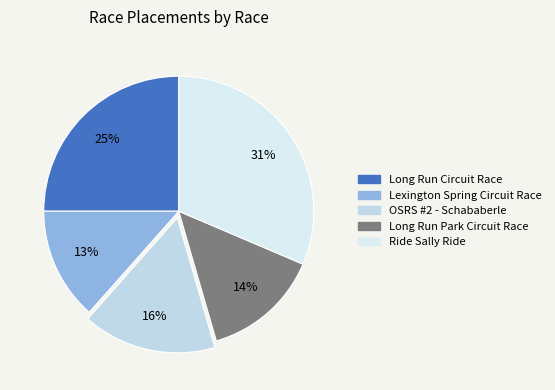

Is there any slice that represents more than half of the pie?

No